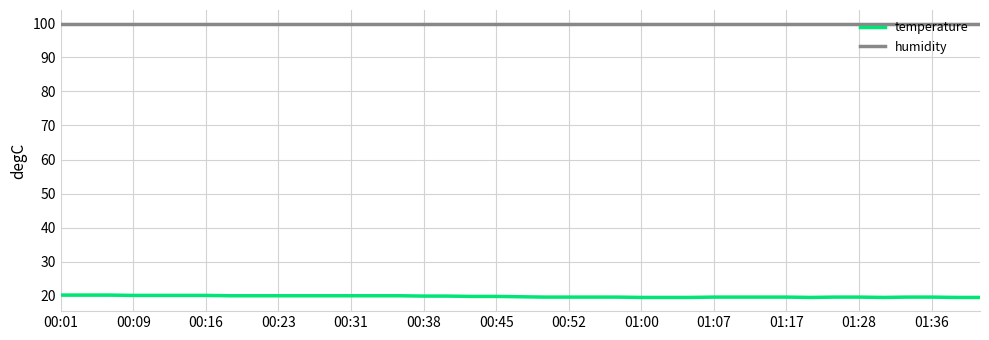

Which series has the largest total across all categories?

humidity